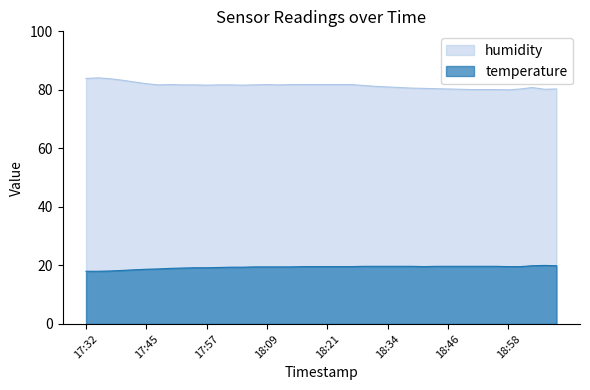

Reading left to right, transcribe all the data shown in this chart.

temperature: 18.0	18.0	18.1	18.3	18.5	18.7	18.8	19.0	19.1	19.2	19.2	19.3	19.4	19.4	19.5	19.5	19.5	19.5	19.6	19.6	19.6	19.6	19.6	19.7	19.7	19.7	19.7	19.7	19.6	19.7	19.7	19.7	19.7	19.7	19.7	19.6	19.6	19.9	20.0	19.9
humidity: 83.9	84.1	83.8	83.3	82.7	82.1	81.7	81.8	81.7	81.7	81.6	81.7	81.7	81.6	81.7	81.8	81.7	81.8	81.8	81.8	81.8	81.8	81.8	81.5	81.2	81.0	80.8	80.6	80.5	80.4	80.3	80.2	80.1	80.1	80.1	80.0	80.3	80.8	80.2	80.3